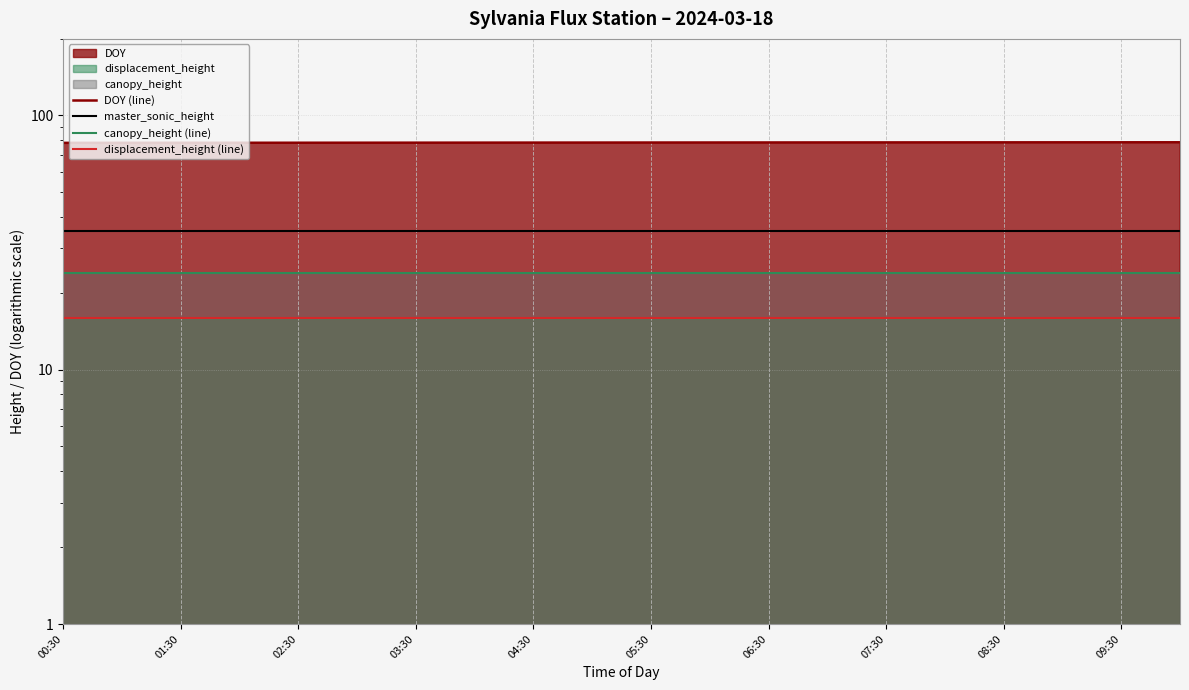

How many data points does each series have?

20